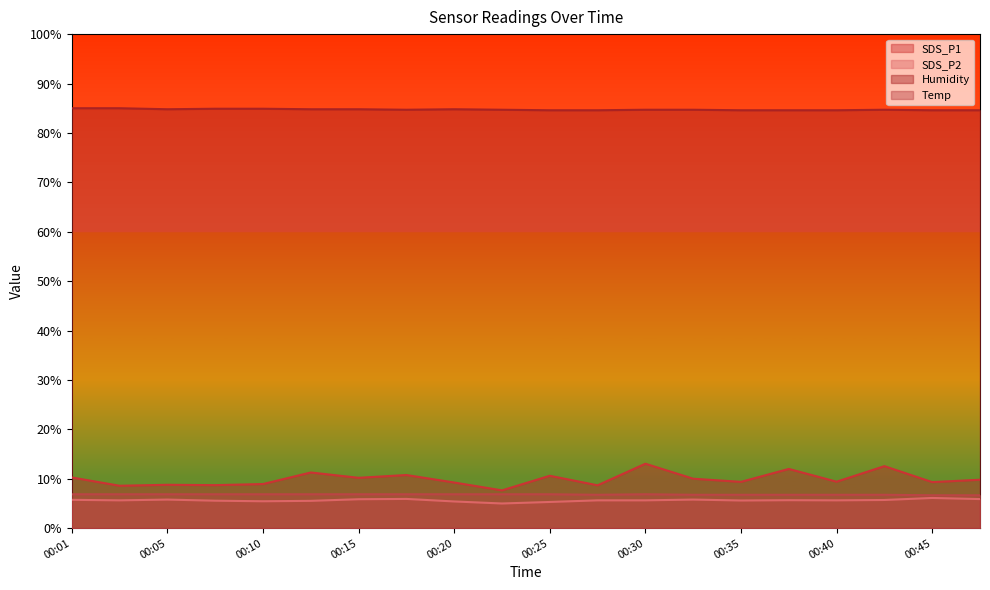

True or false: SDS_P2 and Temp intersect in this chart.

False